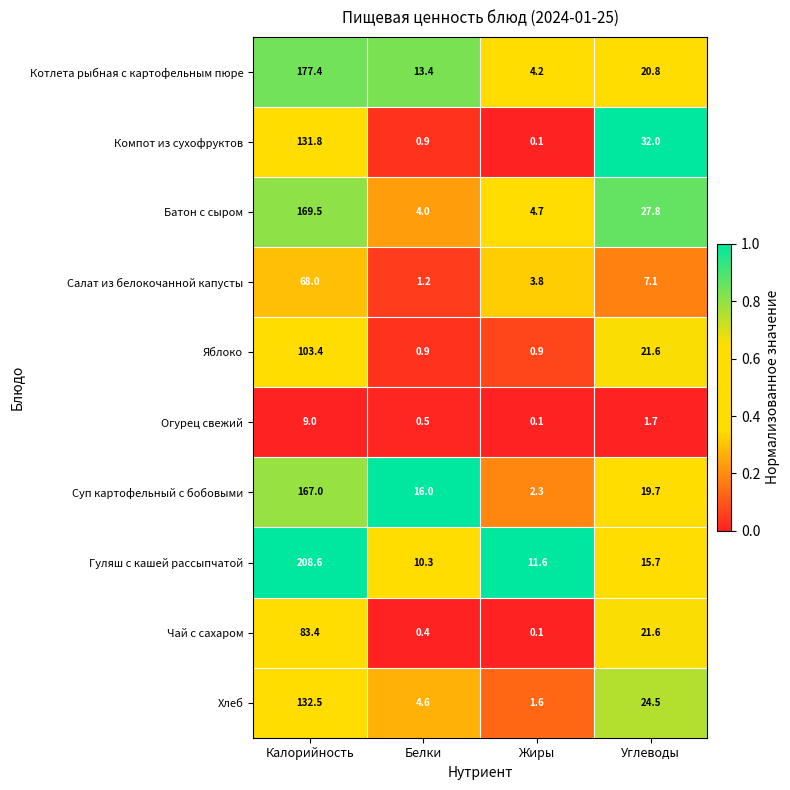

Is it true that Гуляш с кашей рассыпчатой equals 208.6 at Калорийность?

True